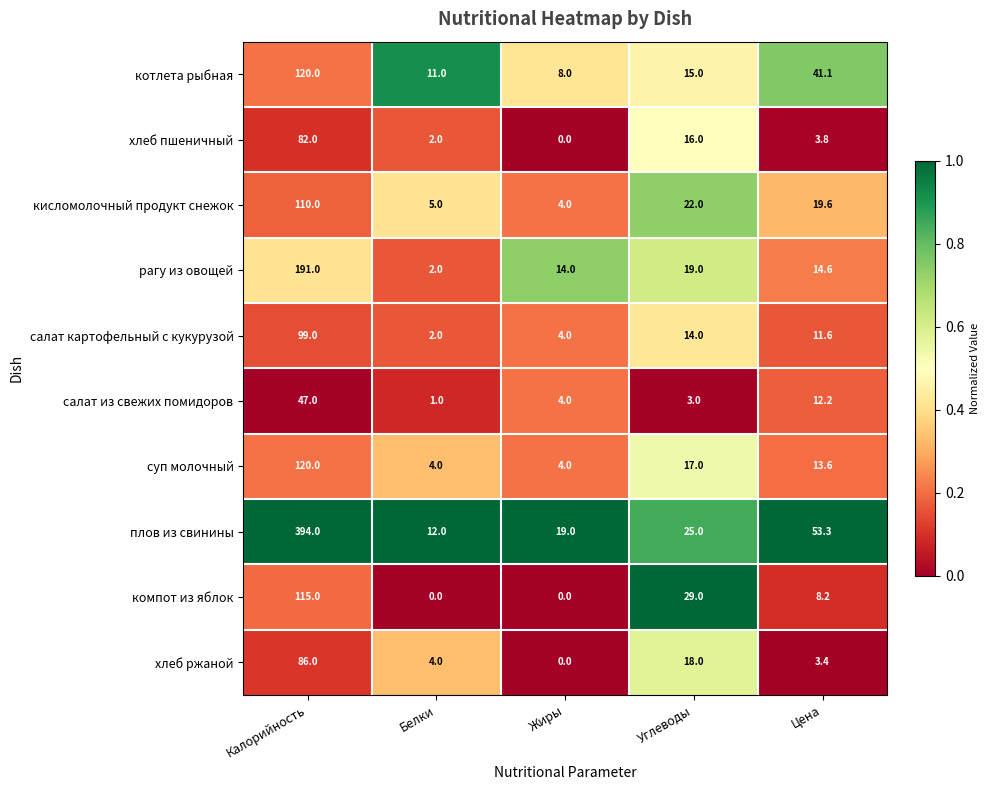

What is the total value across all series at Углеводы?

178.0